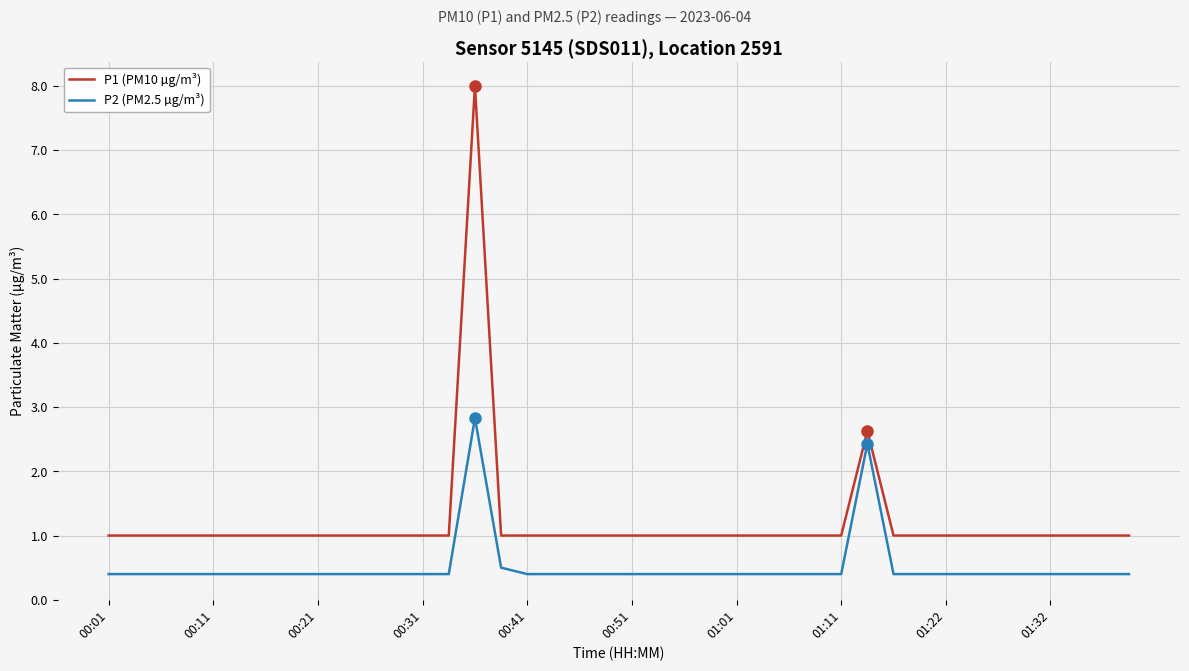

Which series has the largest range (max minus min)?

P1 (PM10 µg/m³)